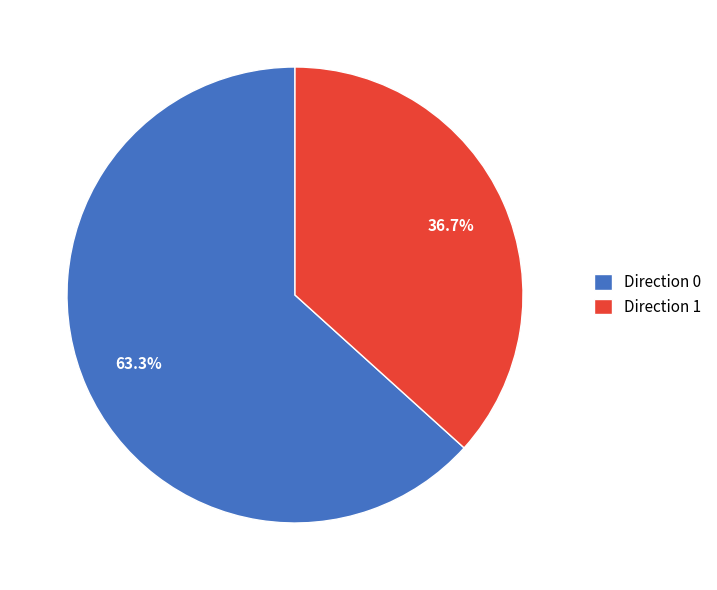

Approximately how many times larger is the value at Direction 0 compared to Direction 1?

1.7